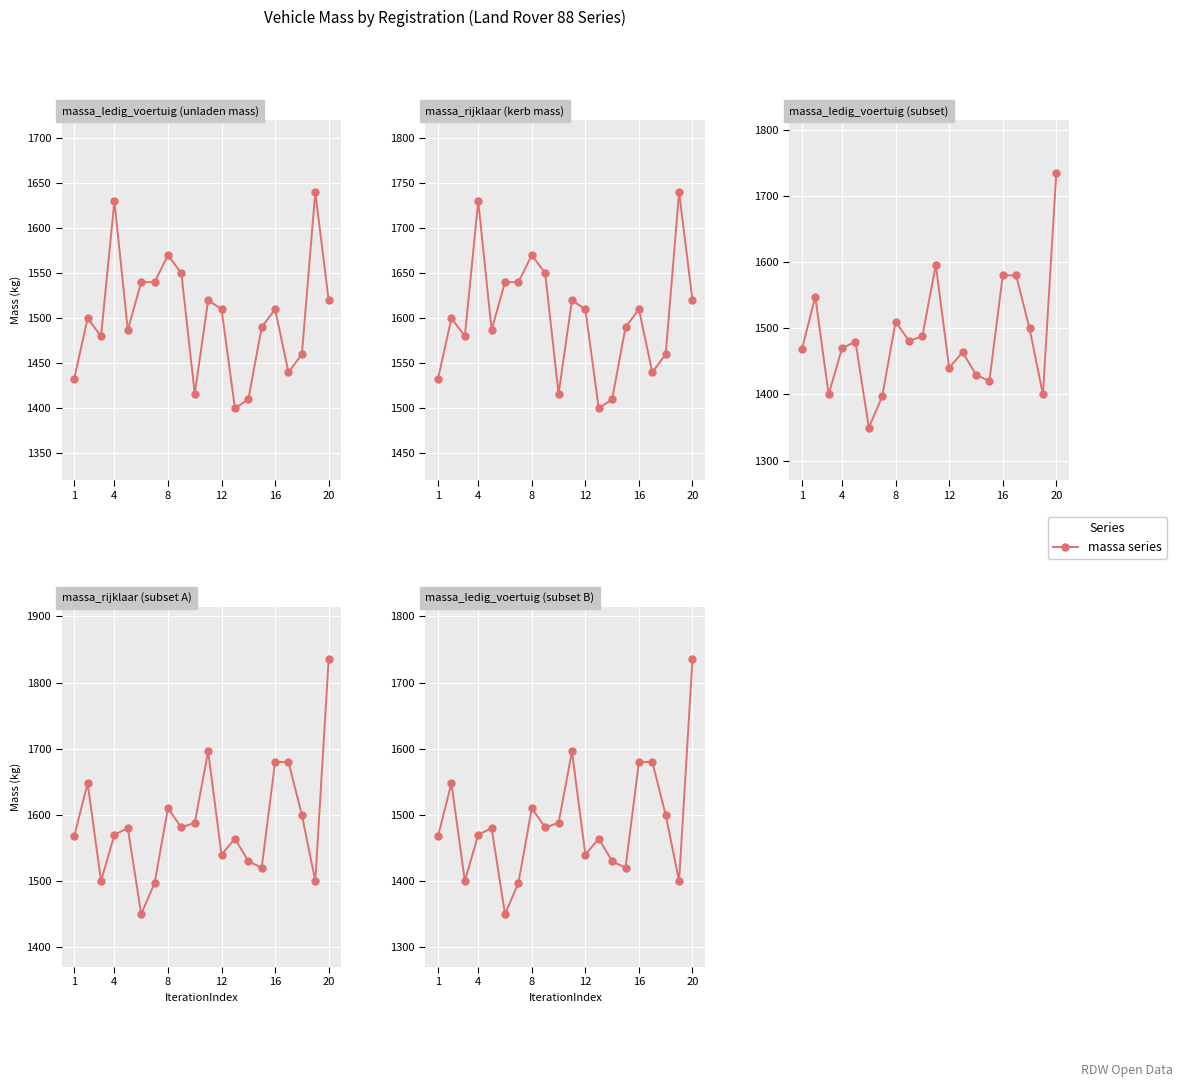

What is the difference between the maximum and minimum values in the massa_ledig_voertuig series?

385